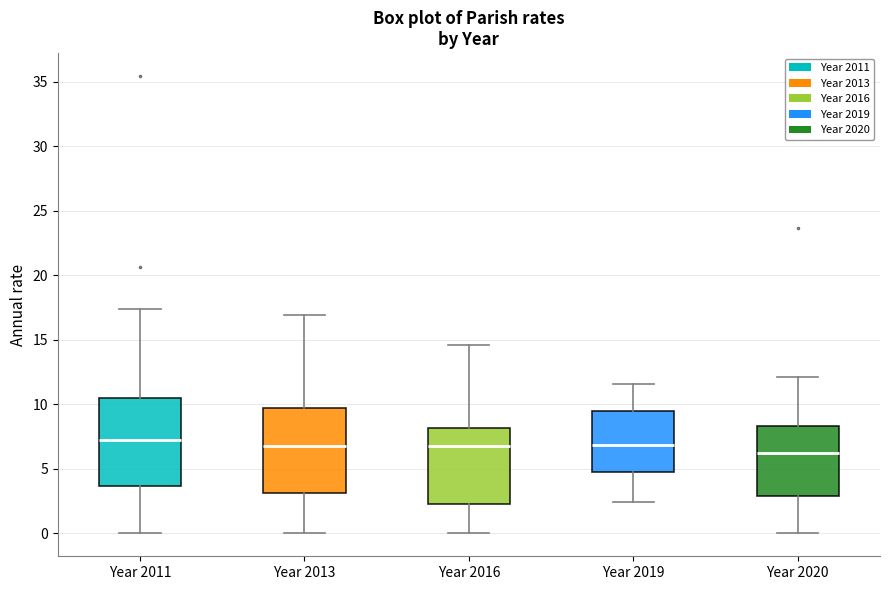

Reading left to right, transcribe this box plot: for each box, give where its median line is, the range the box spans, and where its two whiskers end, as read against the y-axis. The values are not printed on the chart, so give them approximately, as read against the axis.

Year 2011: median 7.0, box 3.5 to 10.5, whiskers 0.0 to 17.5
Year 2013: median 6.5, box 3.0 to 9.5, whiskers 0.0 to 17.0
Year 2016: median 7.0, box 2.5 to 8.0, whiskers 0.0 to 14.5
Year 2019: median 7.0, box 5.0 to 9.5, whiskers 2.5 to 11.5
Year 2020: median 6.0, box 3.0 to 8.5, whiskers 0.0 to 12.0